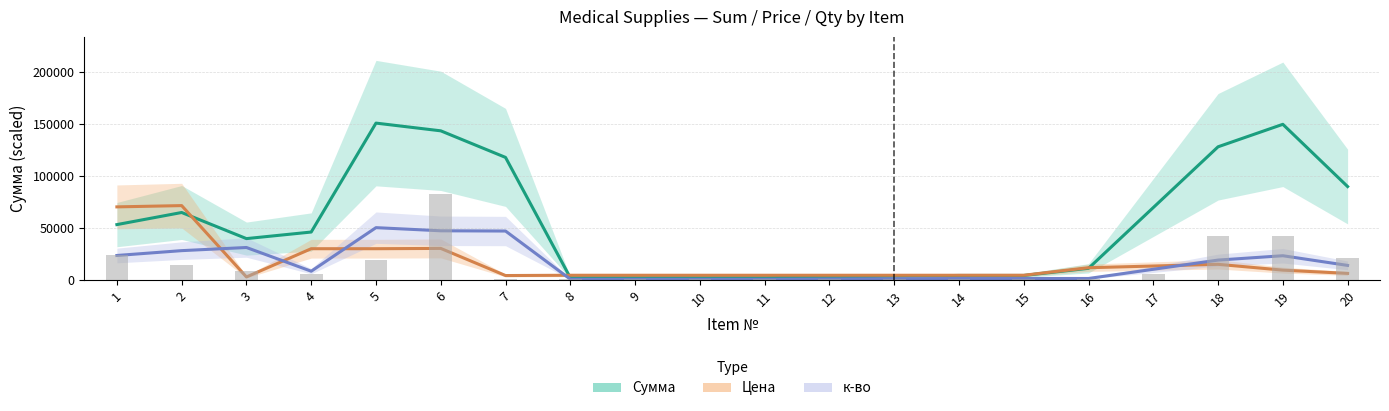

Between 9 and 11, which is larger?

9